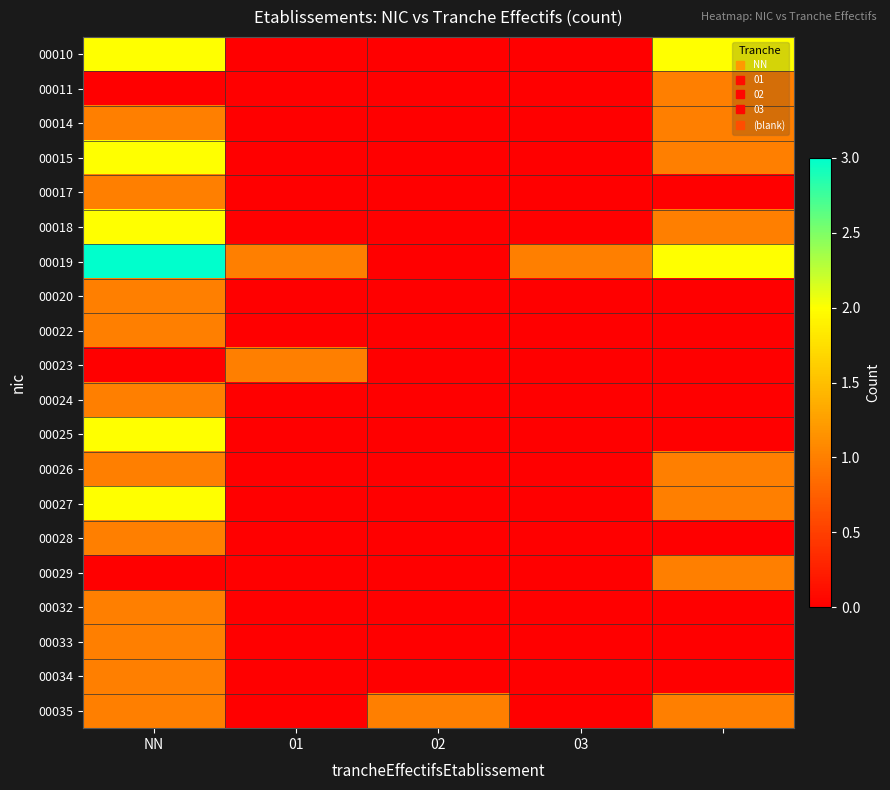

Reading left to right, transcribe all the data shown in this chart.

00010: 2	0	0	0	2
00011: 0	0	0	0	1
00014: 1	0	0	0	1
00015: 2	0	0	0	1
00017: 1	0	0	0	0
00018: 2	0	0	0	1
00019: 3	1	0	1	2
00020: 1	0	0	0	0
00022: 1	0	0	0	0
00023: 0	1	0	0	0
00024: 1	0	0	0	0
00025: 2	0	0	0	0
00026: 1	0	0	0	1
00027: 2	0	0	0	1
00028: 1	0	0	0	0
00029: 0	0	0	0	1
00032: 1	0	0	0	0
00033: 1	0	0	0	0
00034: 1	0	0	0	0
00035: 1	0	1	0	1